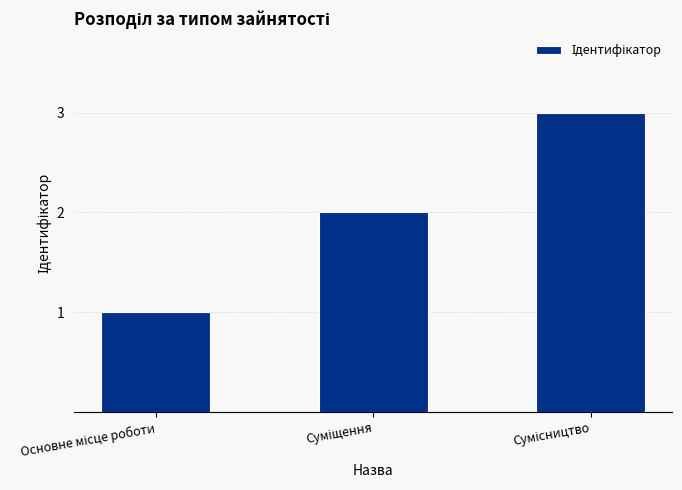

What is the sum of all values?

6